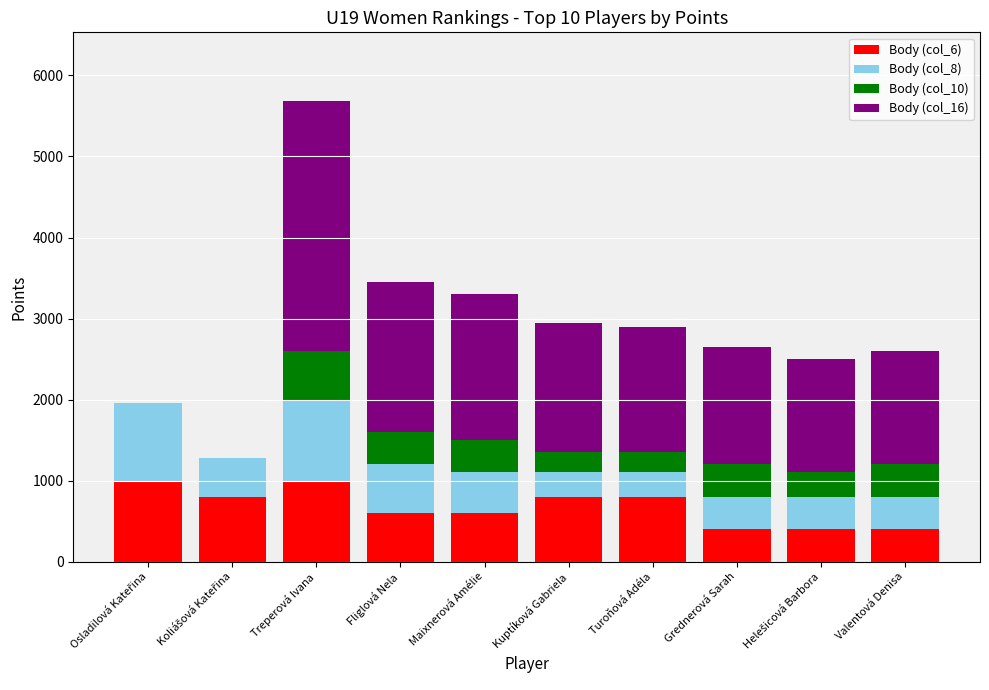

What is the total value across all series at Treperová Ivana?

5680